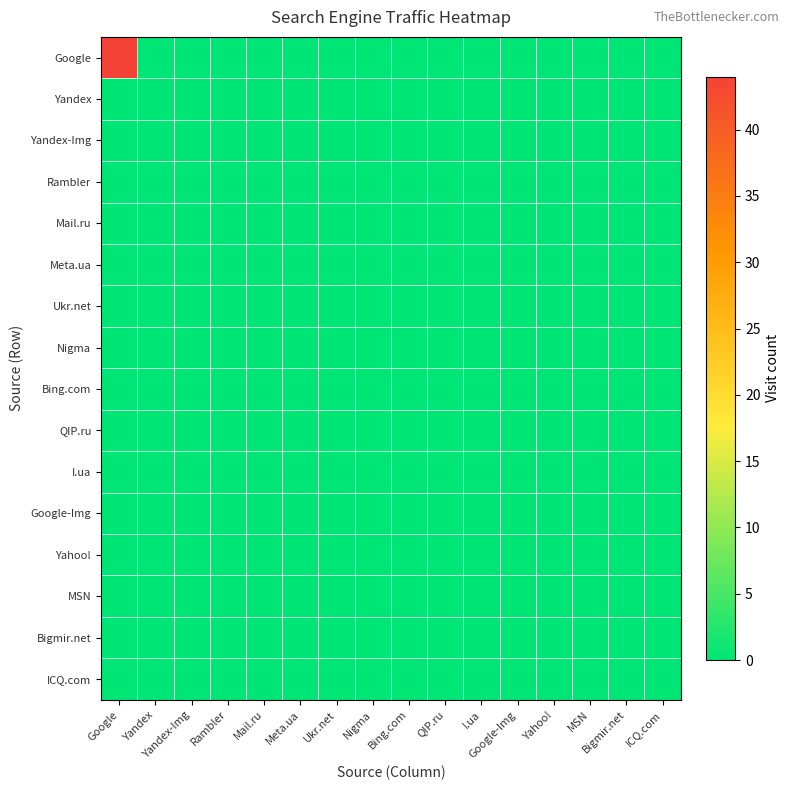

How many series are shown in this chart?

16